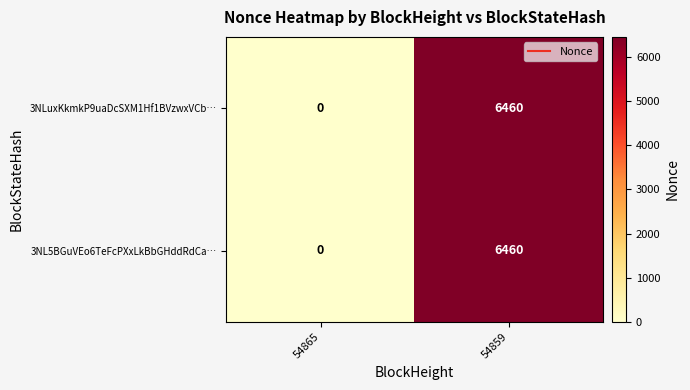

What is the sum of all 3NLuxKkmkP9uaDcSXM1Hf1BVzwxVCb… values?

6460